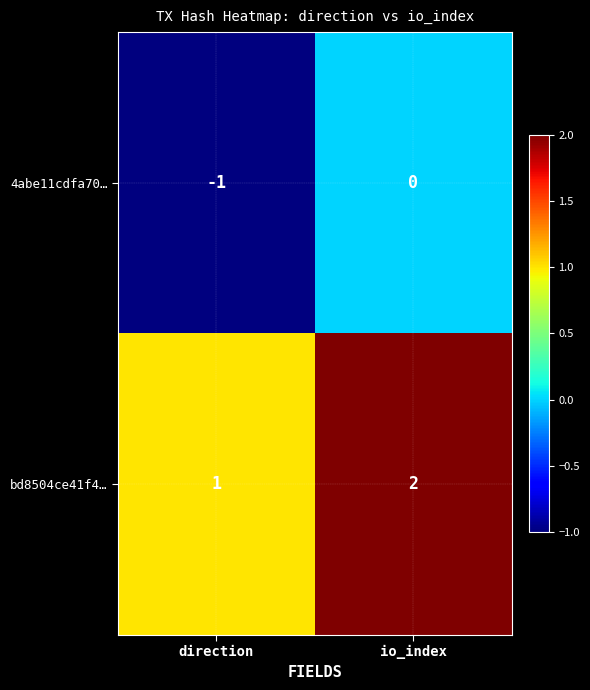

At how many categories does at least one series exceed 0?

2